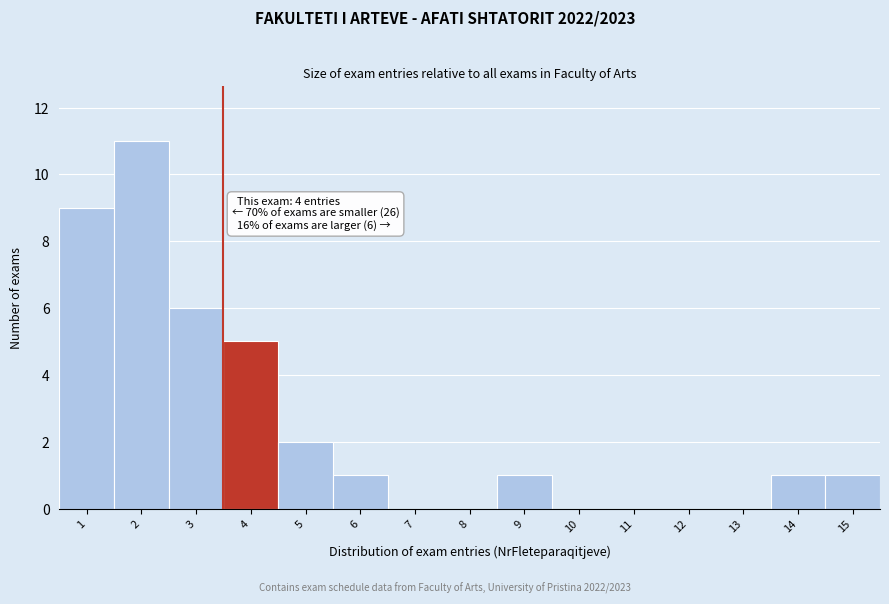

Reading left to right, what are all the values shown in this chart?

1=9	2=11	3=6	4=5	5=2	6=1	7=0	8=0	9=1	10=0	11=0	12=0	13=0	14=1	15=1